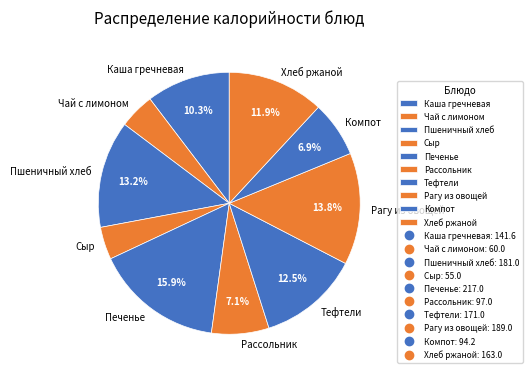

Approximately how many times larger is the value at Печенье compared to Хлеб ржаной?

1.3